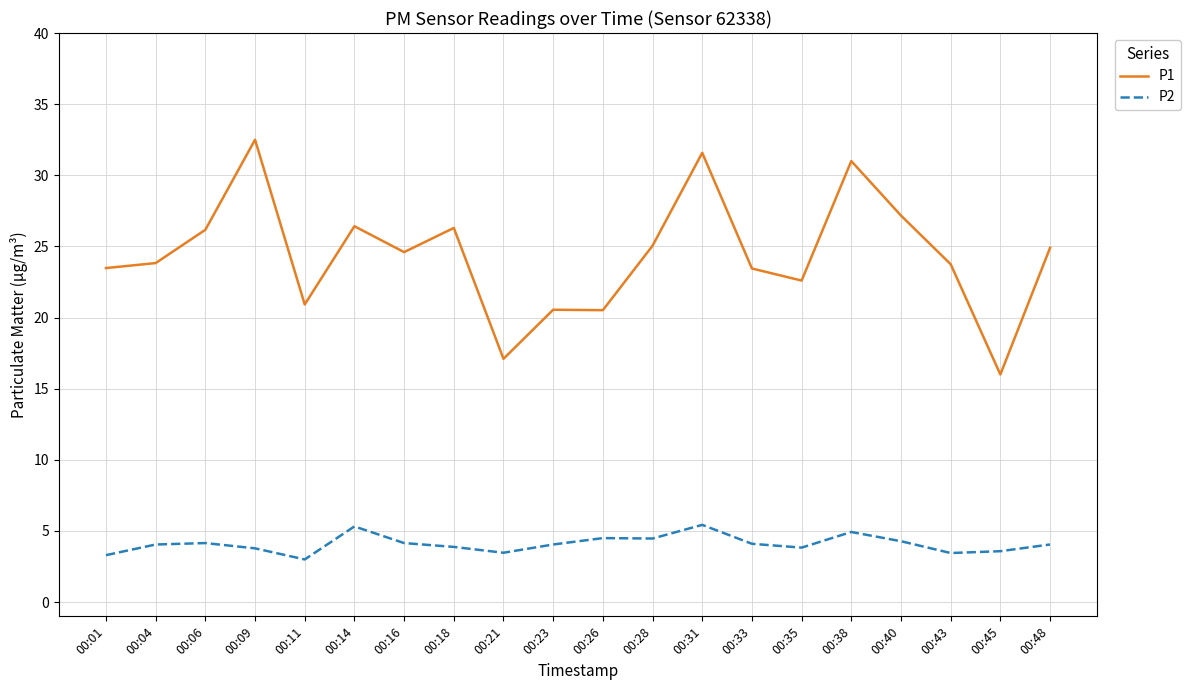

Rank the series at 00:23 from lowest to highest value.

P2, P1